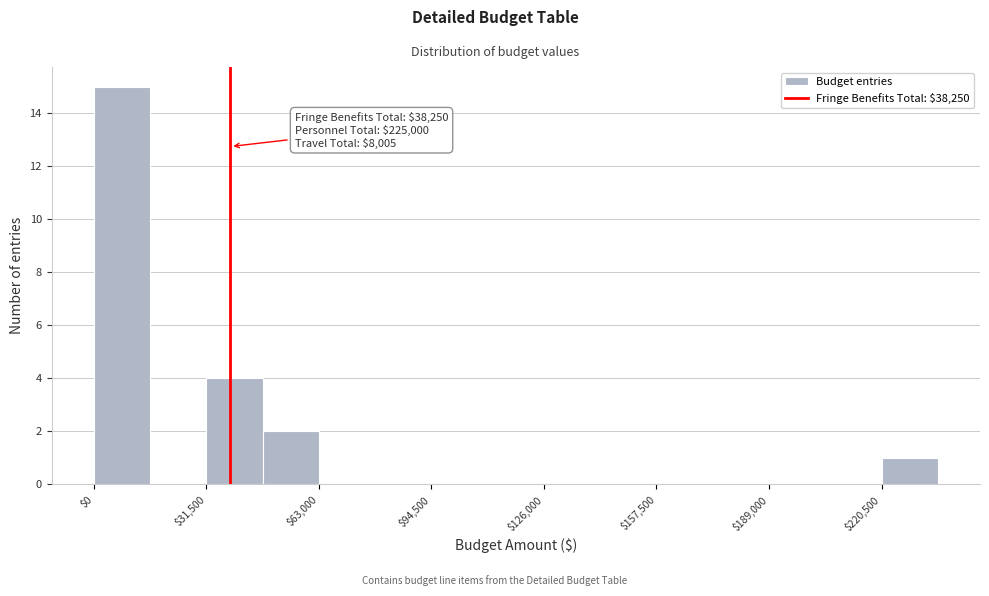

Read against the x-axis, roughly where is the centre of the tallest bar?

10000